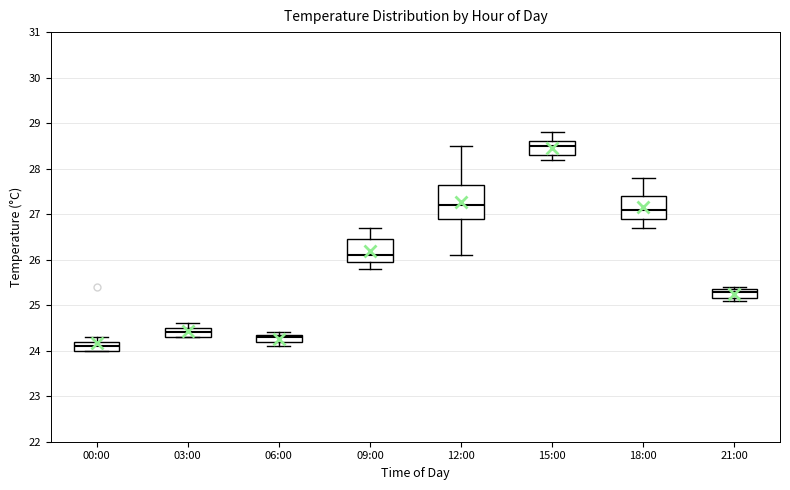

Which box's median line is the lowest?

00:00